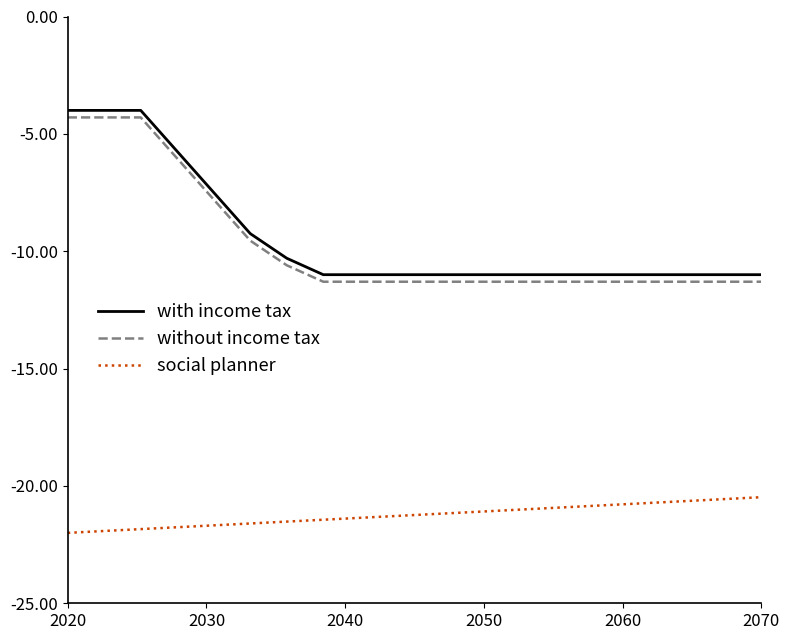

What is the difference between the maximum and minimum values in the without income tax series?

7.0